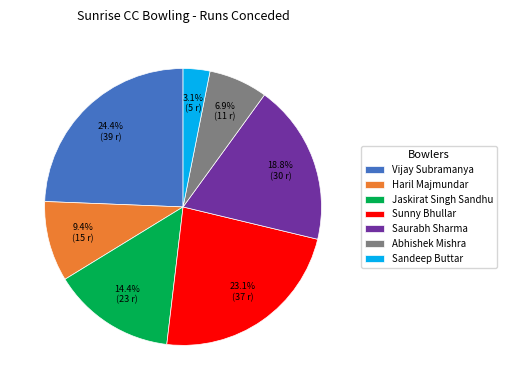

Between Saurabh Sharma and Jaskirat Singh Sandhu, which is larger?

Saurabh Sharma